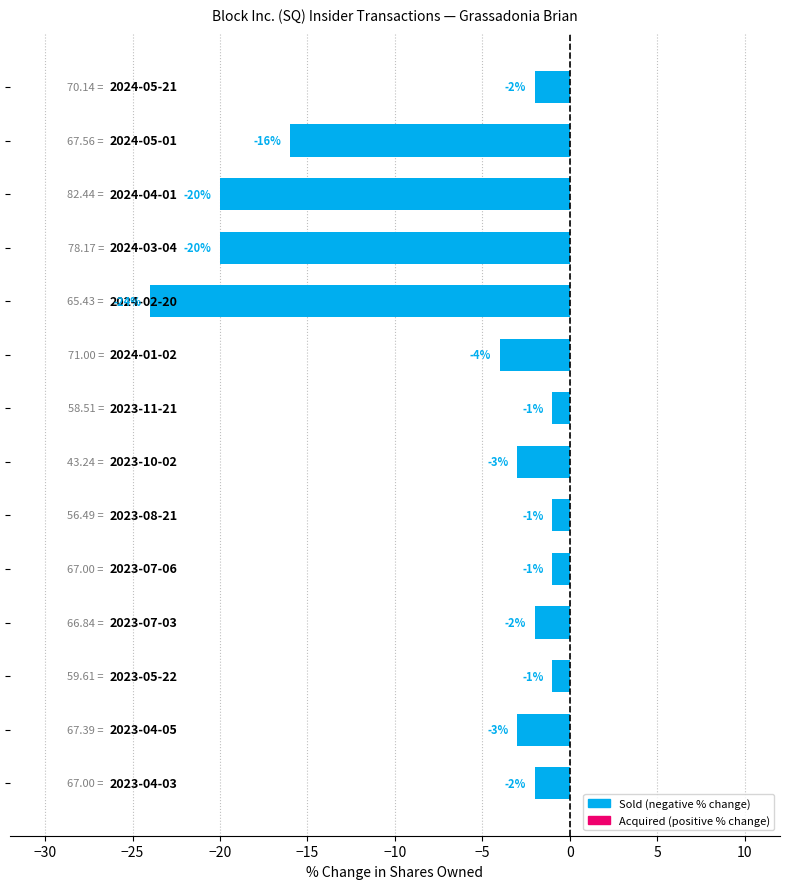

What is the difference between the second highest and minimum values?

23